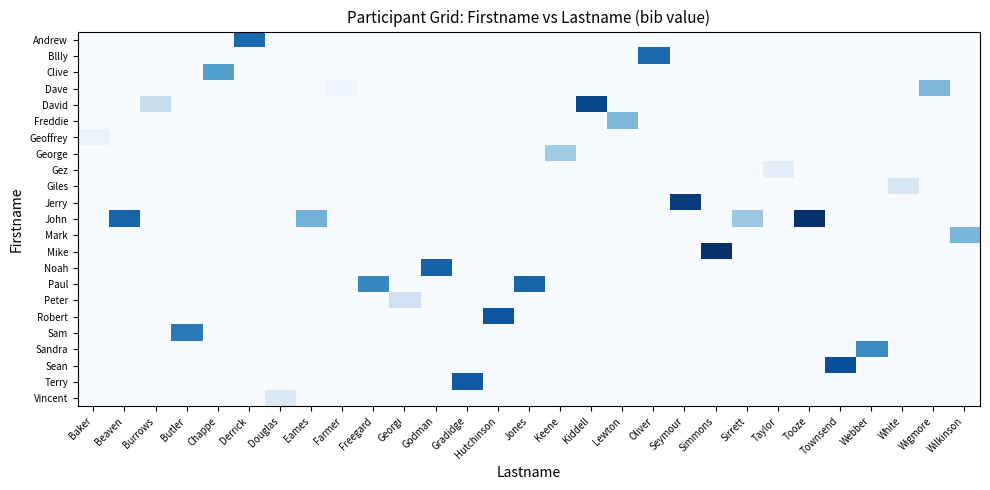

What is the spread (max minus min) of values at Georgi?

0.1